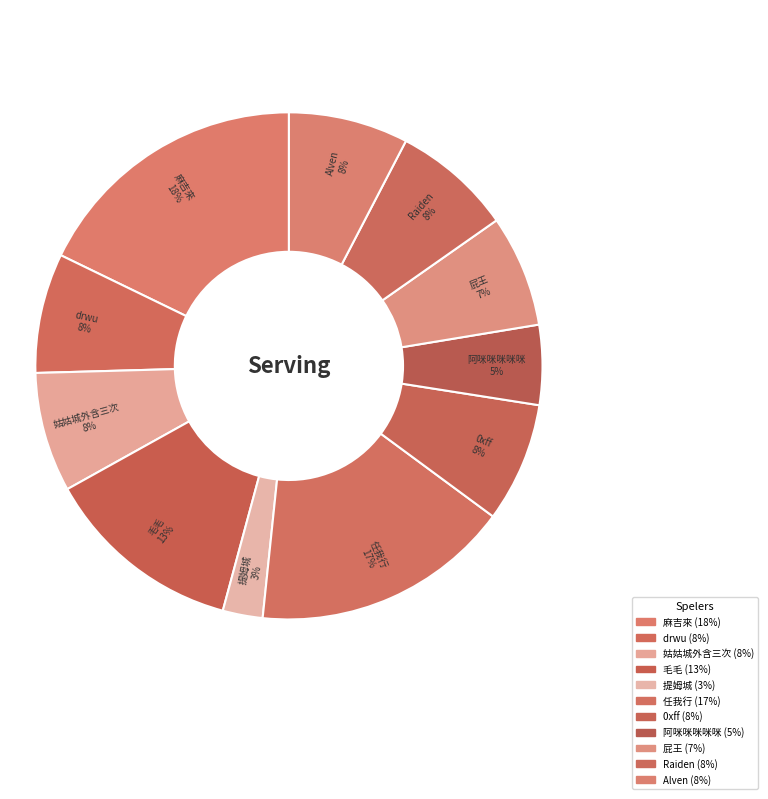

Is there a majority slice in this chart?

No